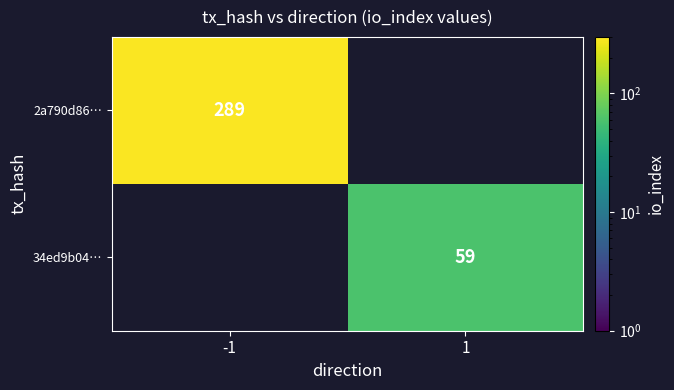

True or false: 2a790d86… has a value of 438 at -1.

False